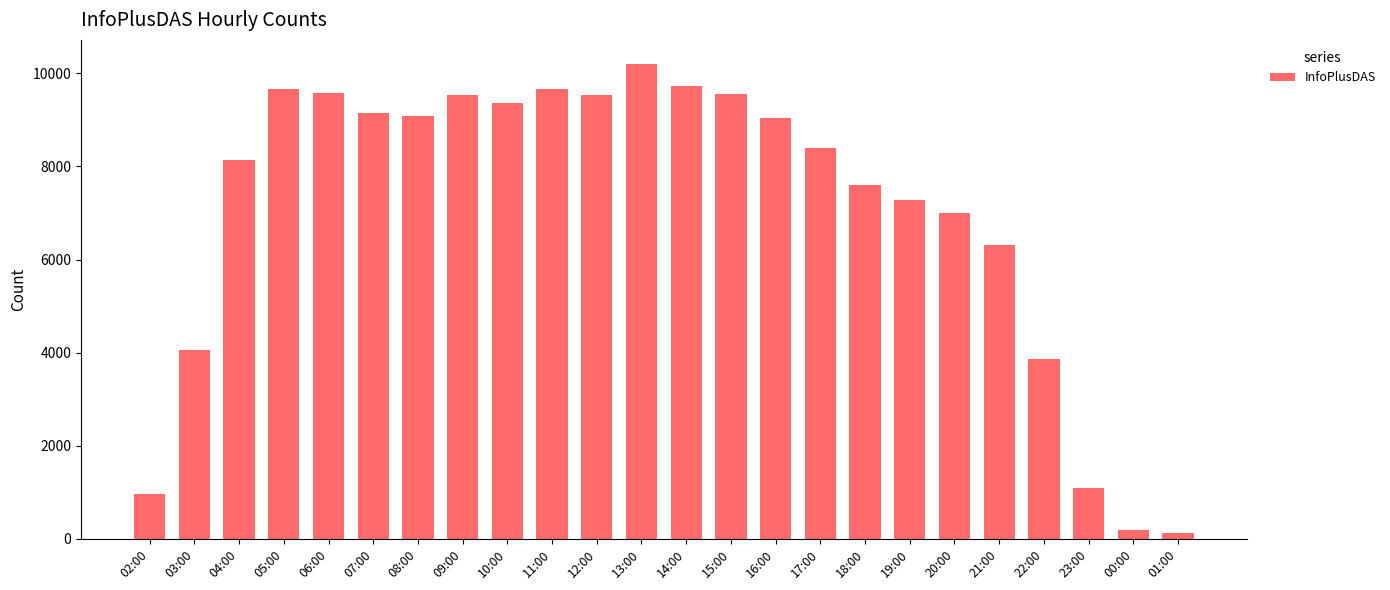

What is the label of the 12th bar from the left?

13:00